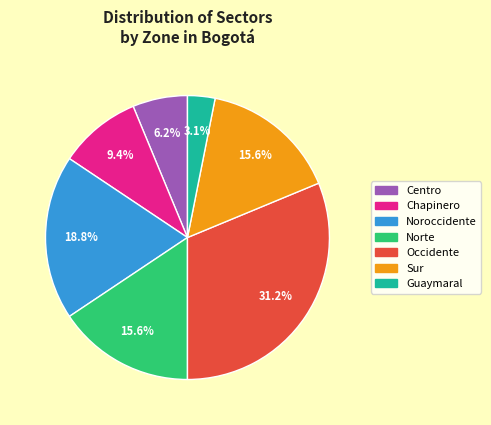

Is it true that Norte is 16% of the pie?

True